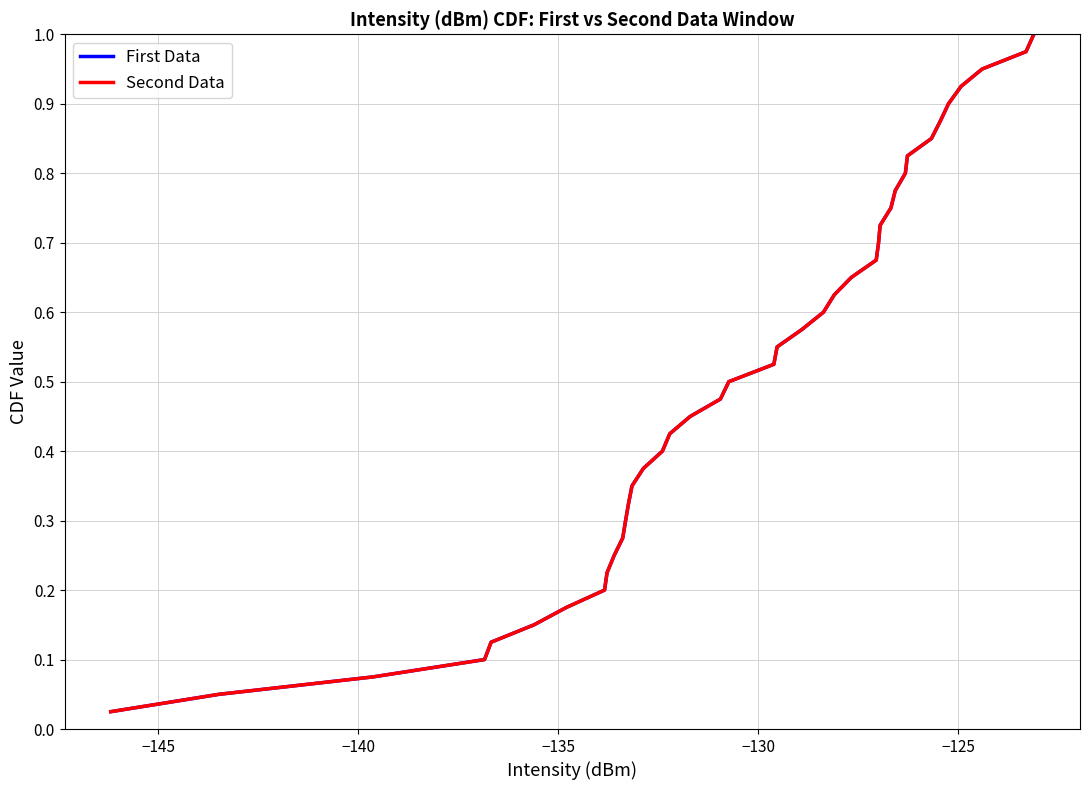

Which series has the largest total across all categories?

First Data